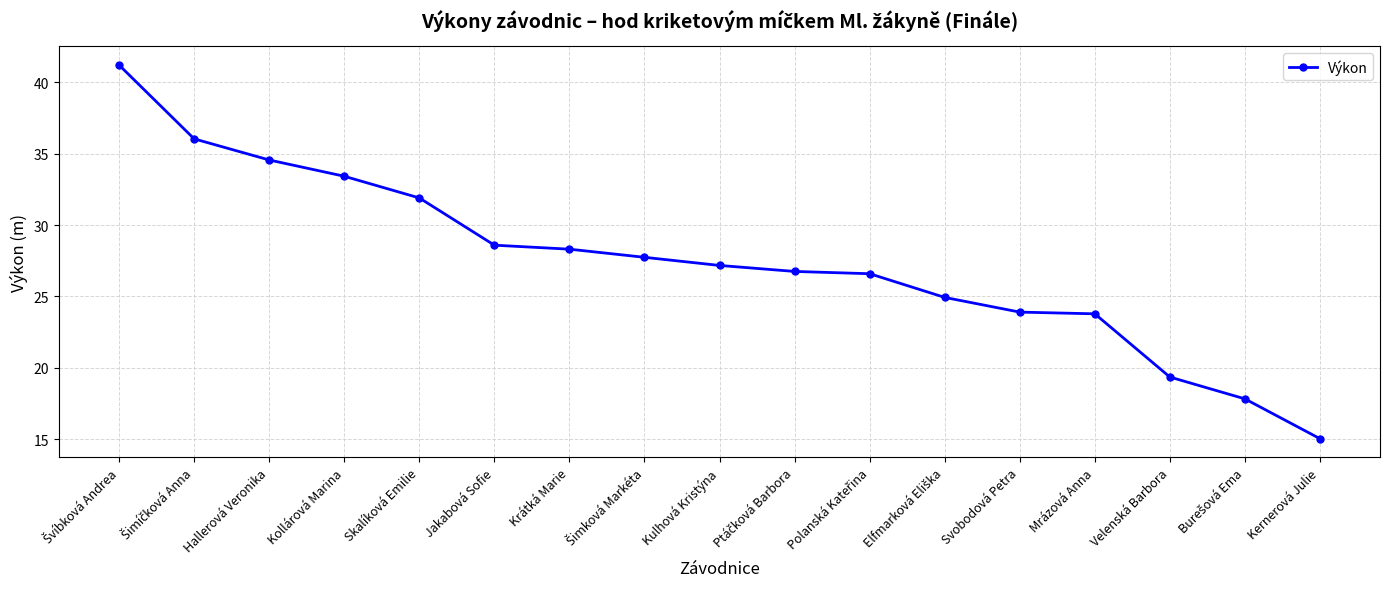

True or false: the data shows 27.2 at Kulhová Kristýna.

True